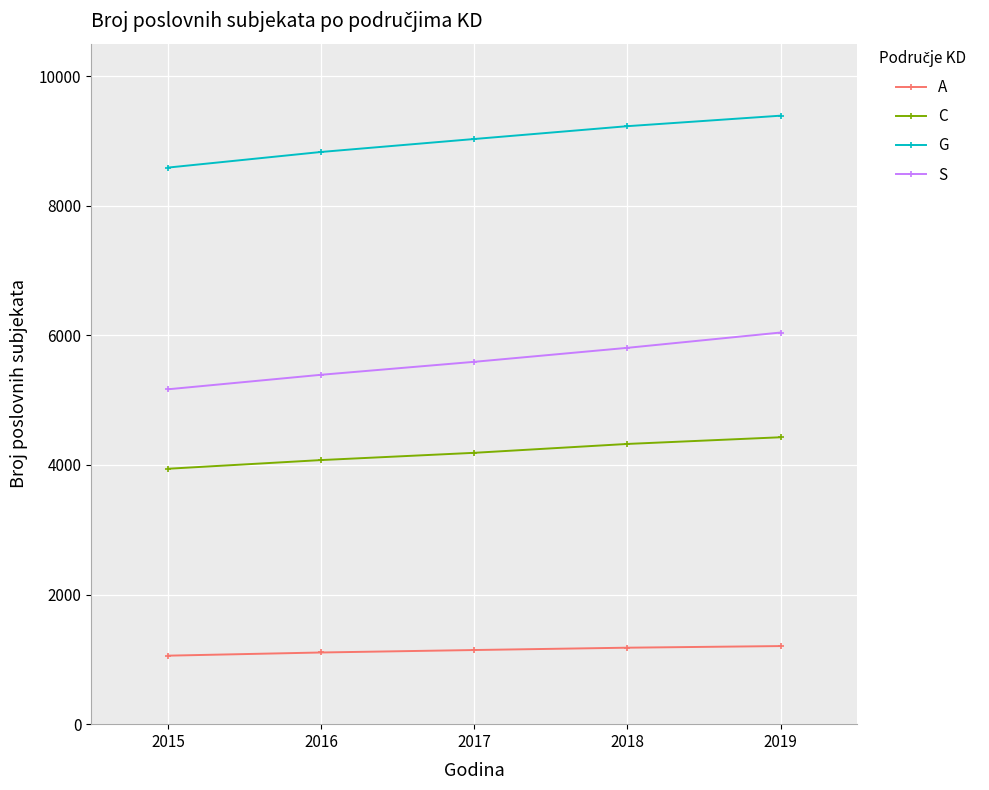

What is the value of the A point at the 4th from the left?

1180